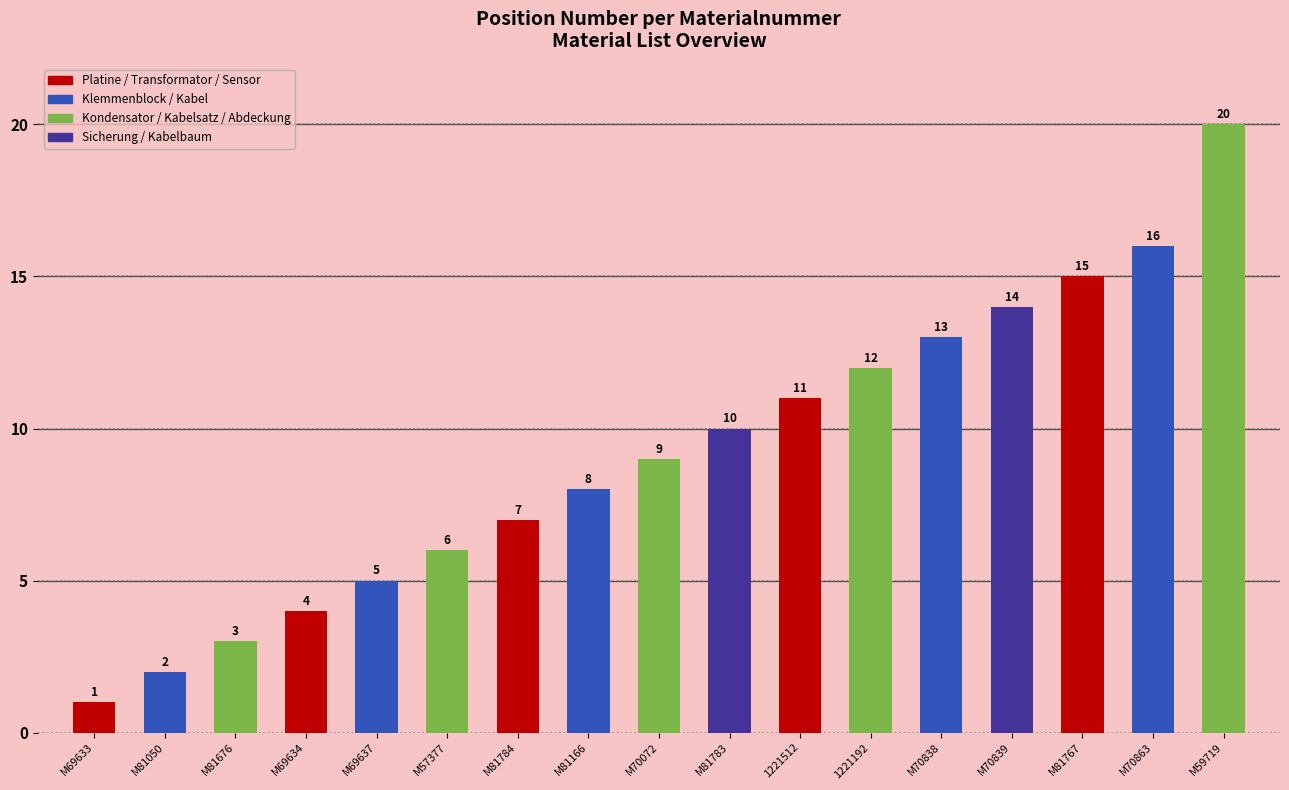

What is the label of the 11th bar from the right?

M81784